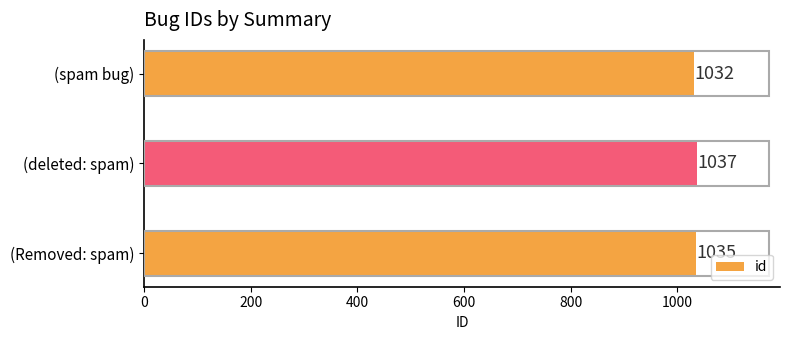

The value at (Removed: spam) is 1667. True or false?

False